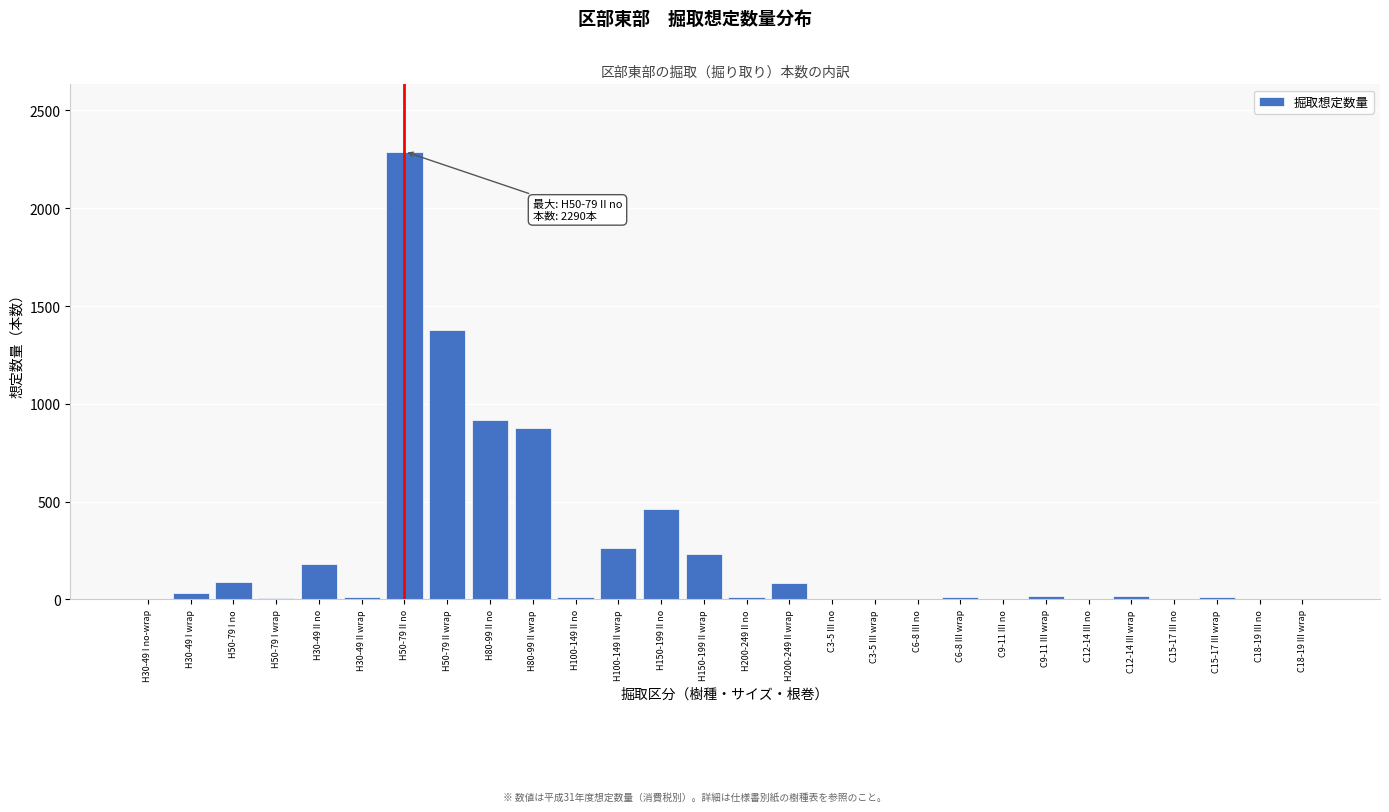

What is the change in value from H80-99 II wrap to C6-8 III no?

-876